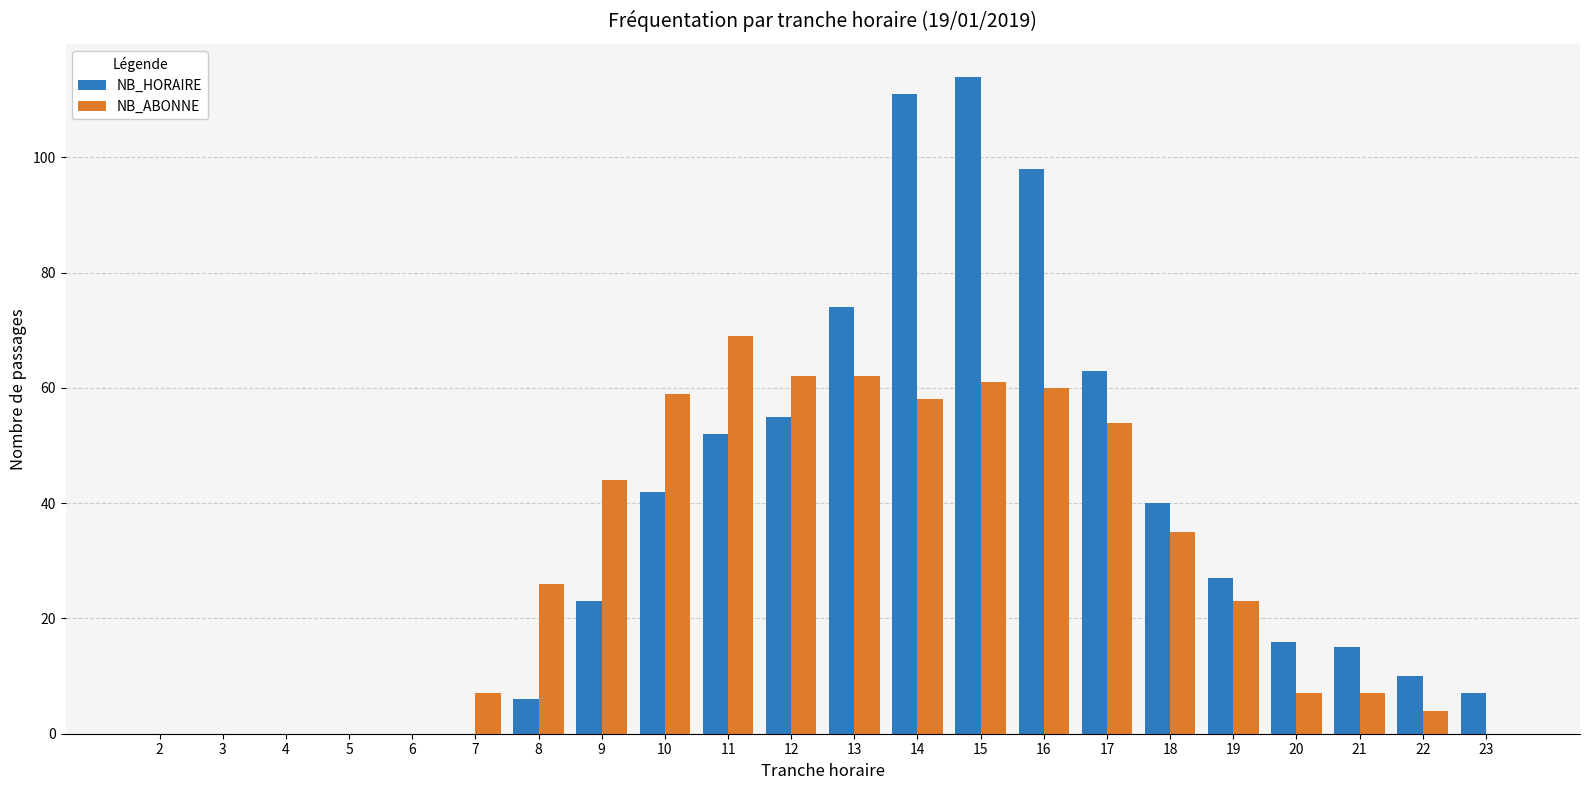

What is the sum of all NB_ABONNE values?

638